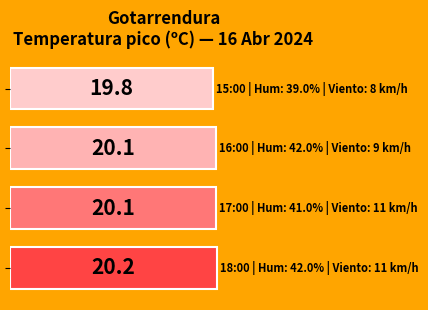

What is the smallest value displayed?

19.8